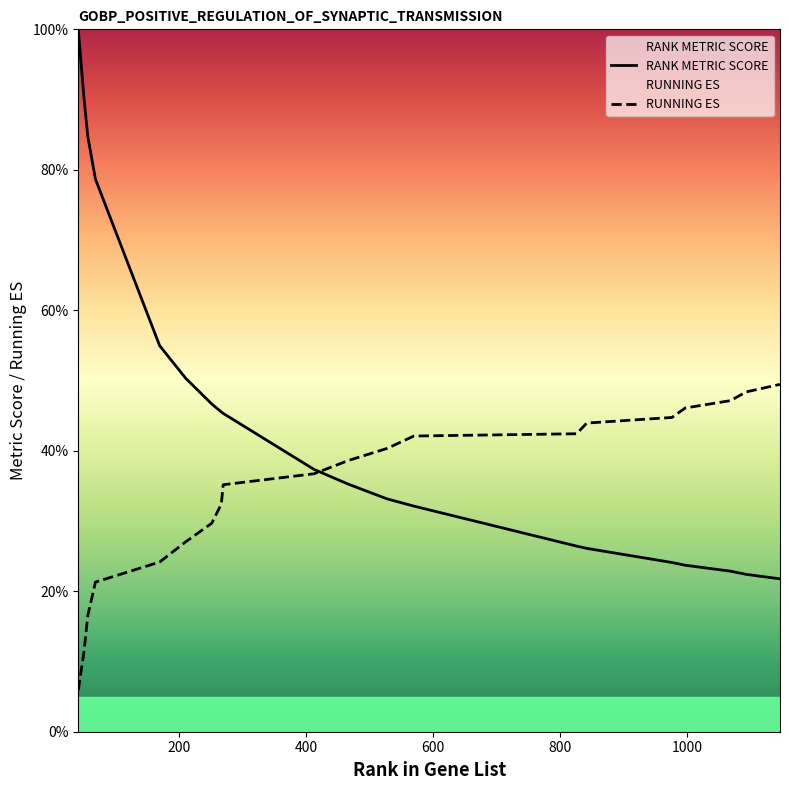

True or false: RUNNING ES has a value of 0.6 at 9.

False